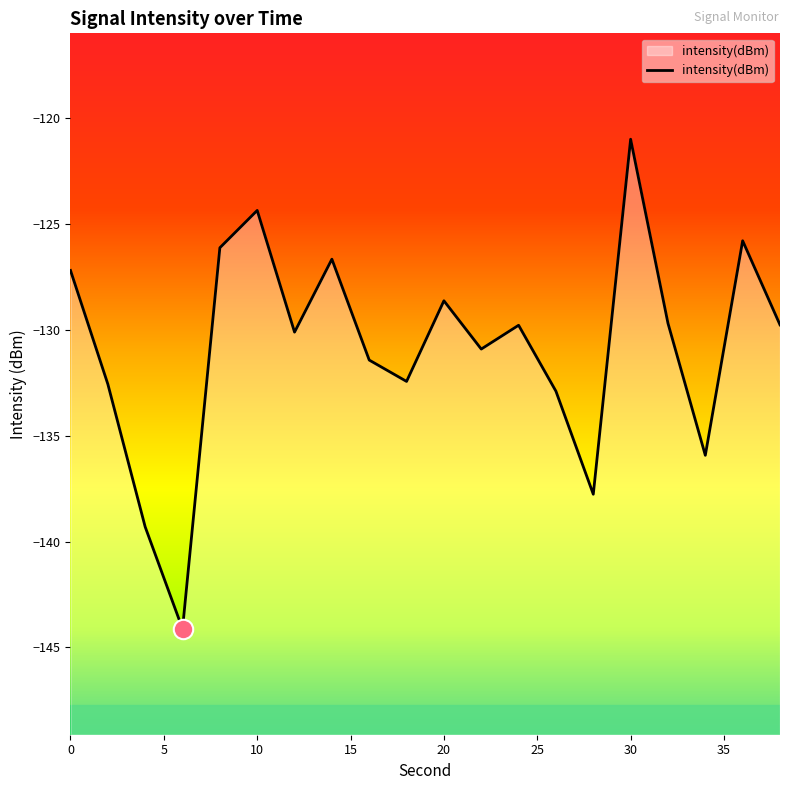

Rank the categories by value from lowest to highest.

6, 4, 28, 34, 26, 2, 18, 16, 22, 12, 24, 38, 32, 20, 0, 14, 8, 36, 10, 30